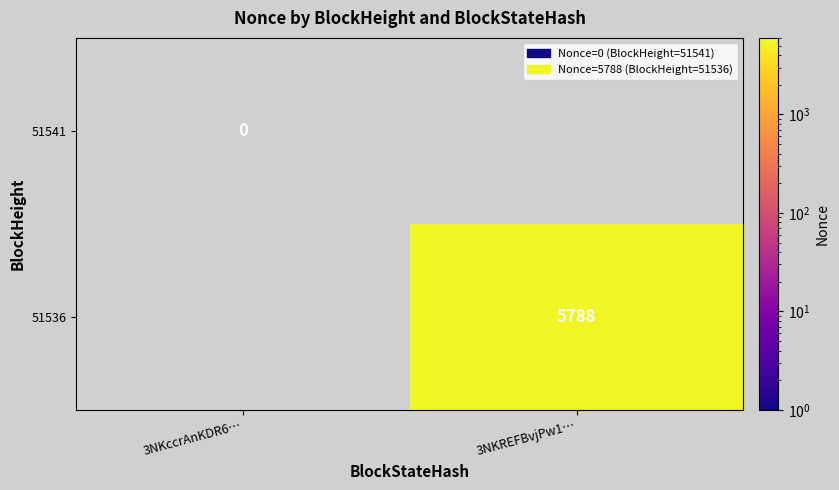

True or false: 51536 has a value of 2420 at 3NKREFBvjPw1….

False